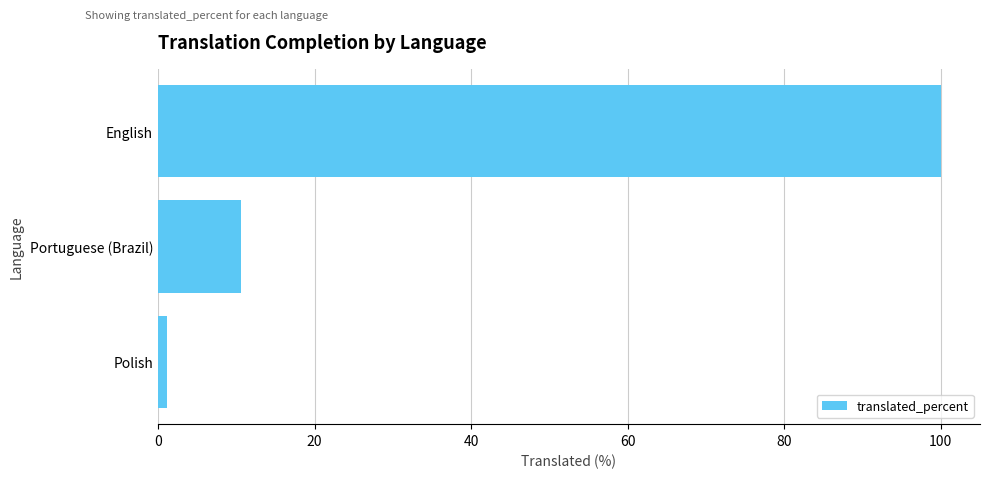

At which label is the value closest to 50?

Portuguese (Brazil)